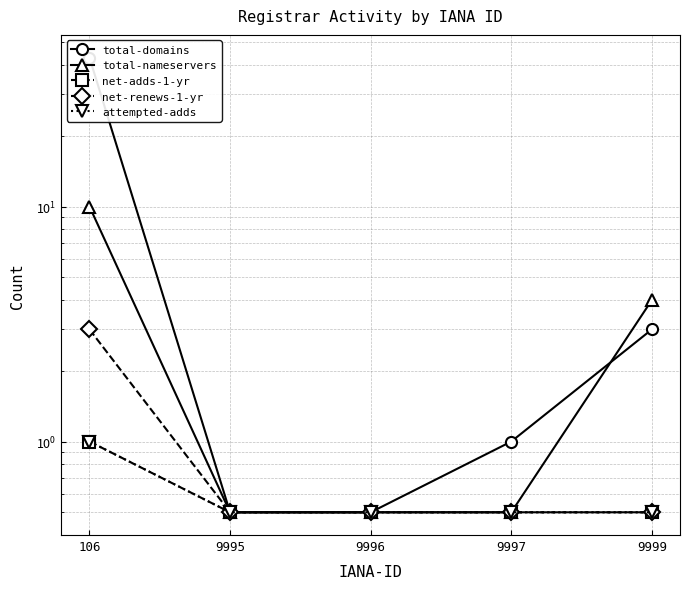

At which category is the sum across all series the highest?

106